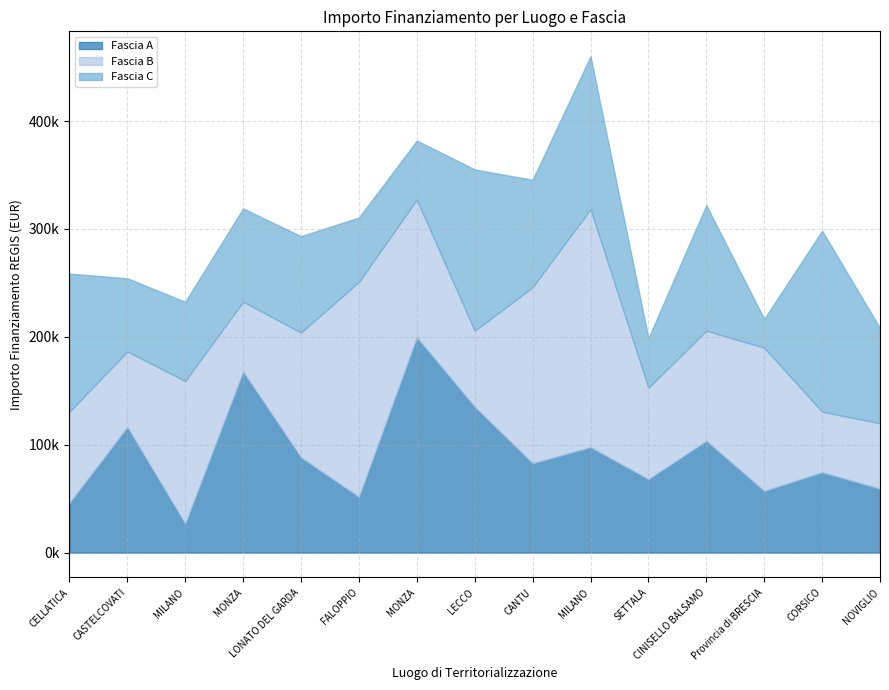

How many values in the Fascia C series are below 88213?

7